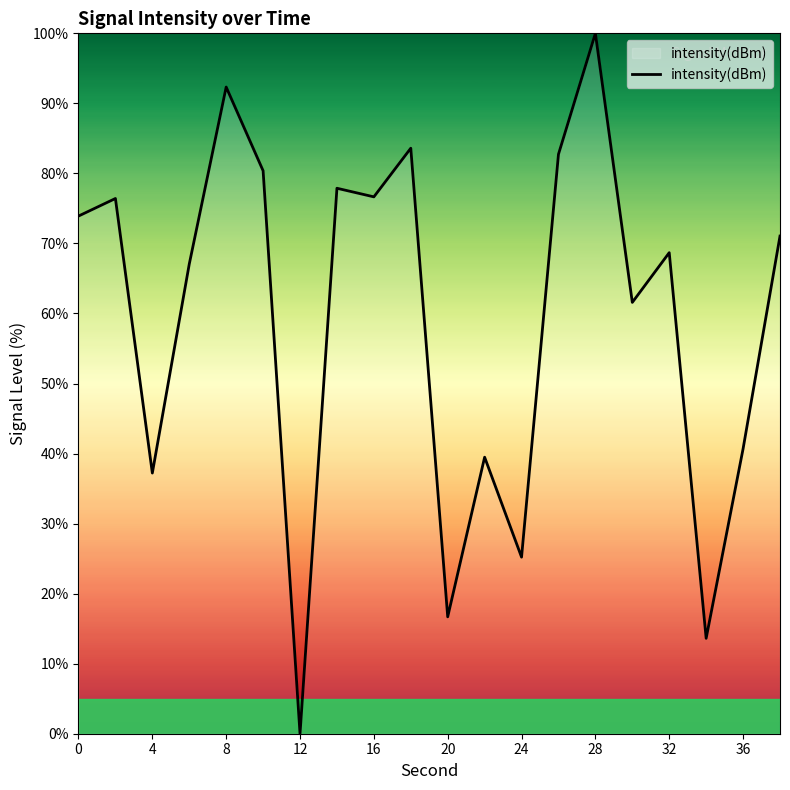

Is this an area chart (filled region under the line)?

No